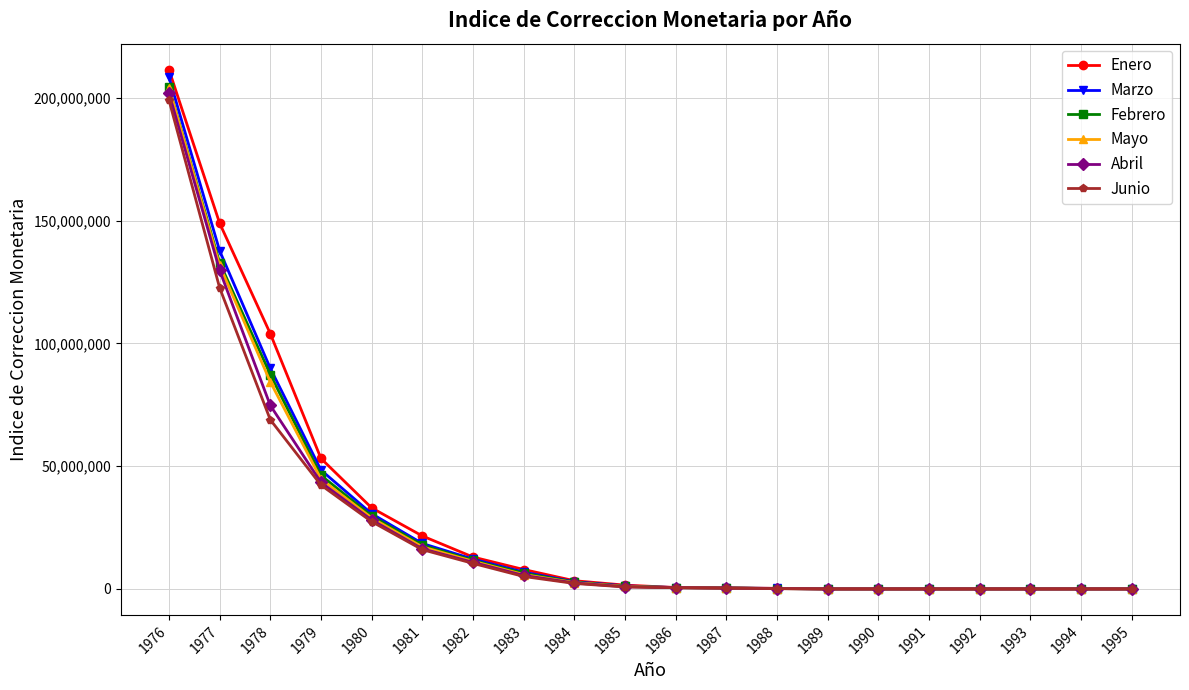

Which category has the highest value across all series?

1976